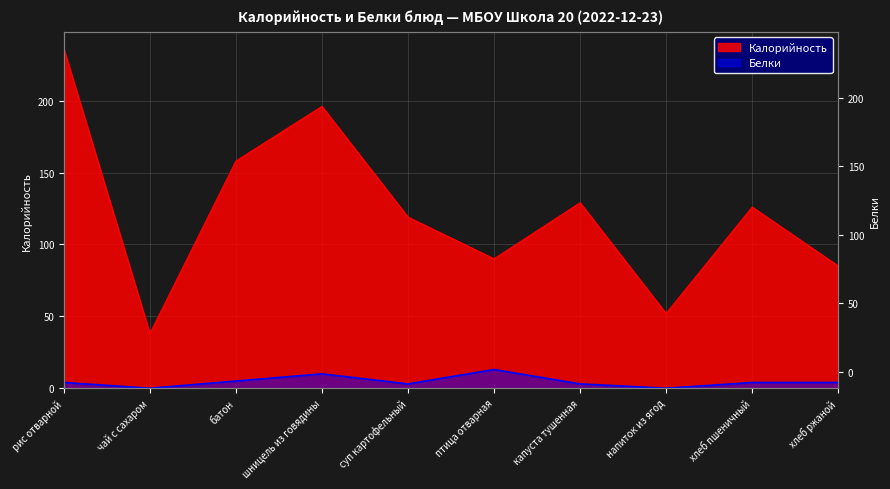

How many lines are shown in the chart?

2